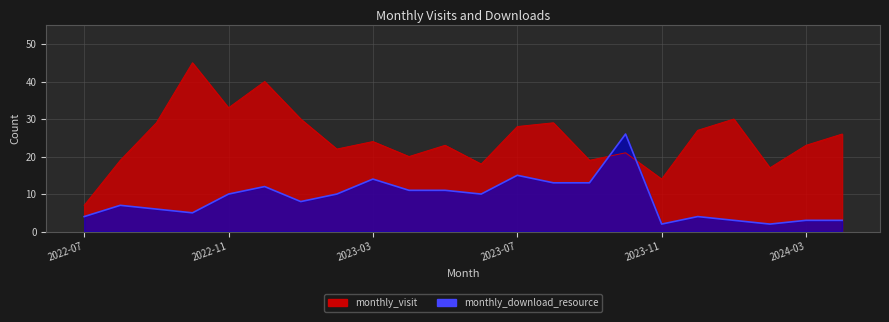

What position from the right is 2023-12?

5